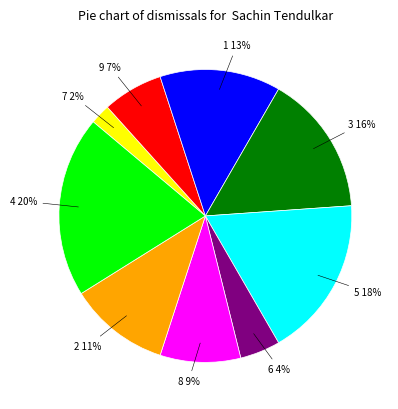

Count the number of slices in the pie.

9